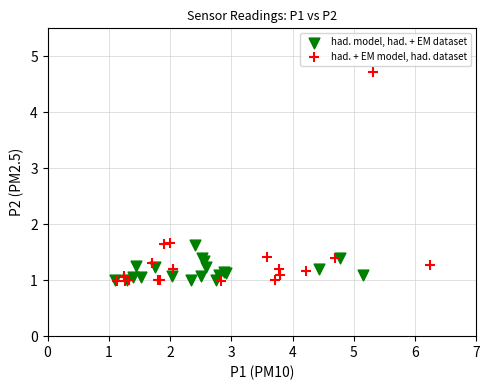

Which series contains the highest Y value?

had. + EM model, had. dataset